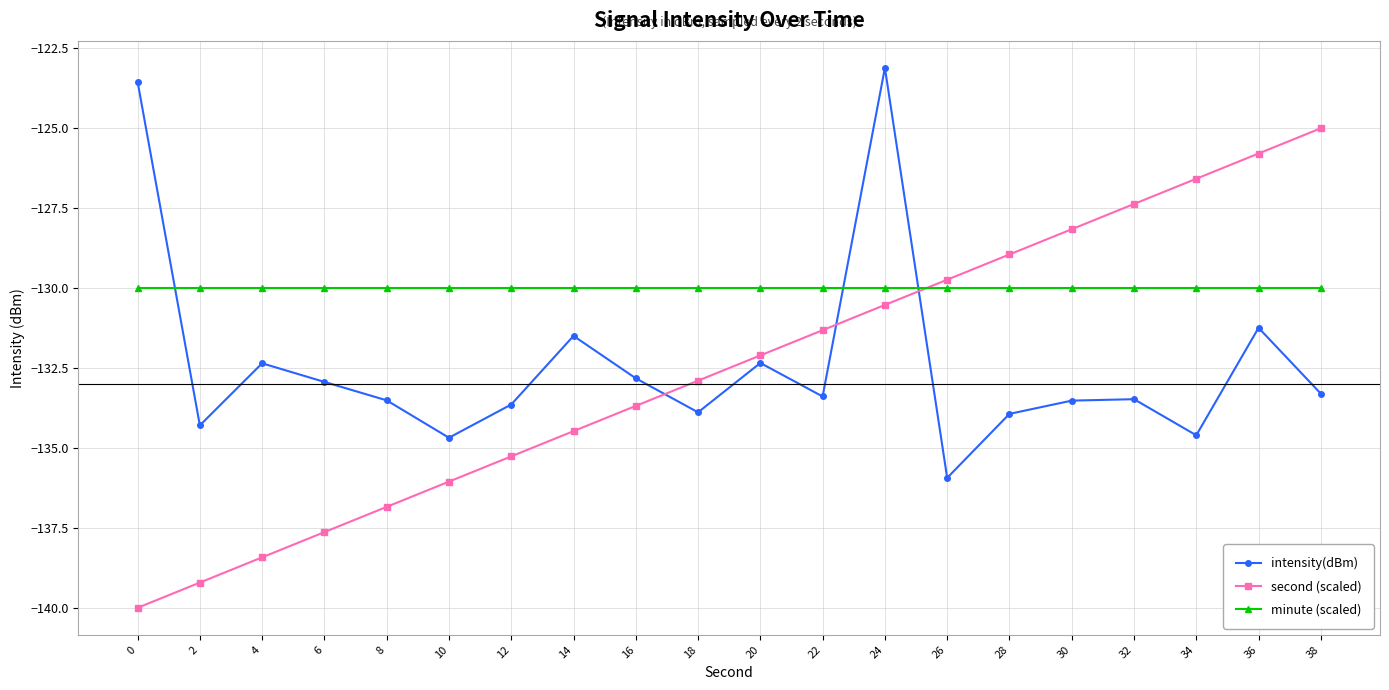

What is the difference between the second (scaled) values at 8 and 6?

0.8